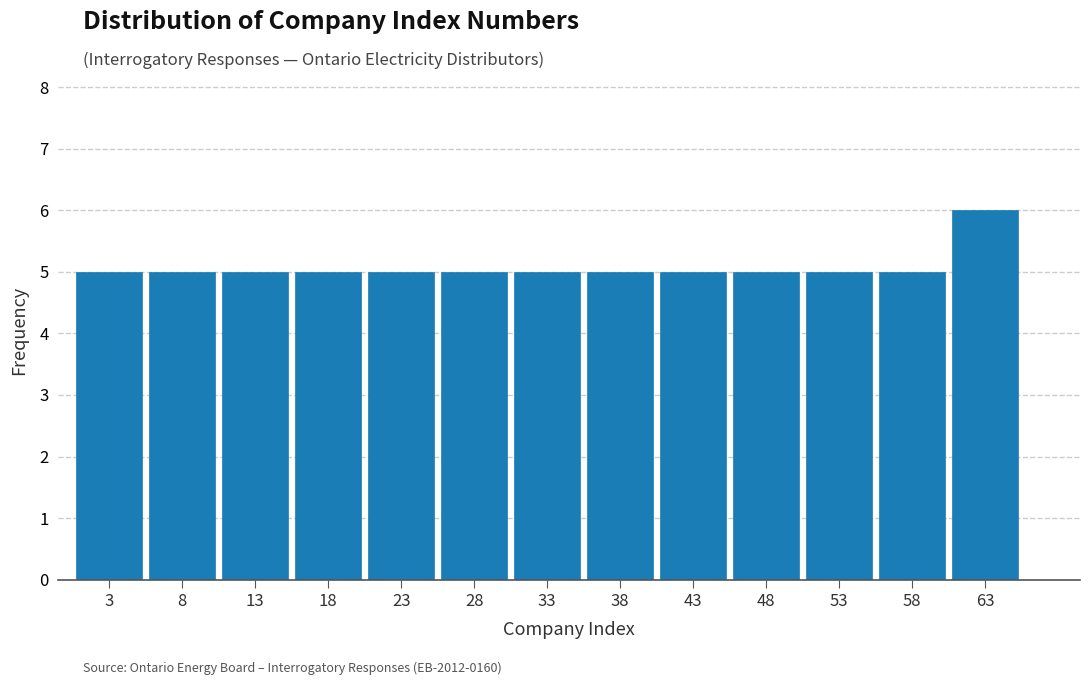

Reading left to right, list every bar in this chart as the range it spans on the x-axis followed by its height. The values are not printed on the chart, so give them approximately, as read against the axis.

1 to 6: 5
6 to 11: 5
11 to 16: 5
16 to 21: 5
21 to 26: 5
26 to 31: 5
31 to 36: 5
36 to 41: 5
41 to 46: 5
46 to 51: 5
51 to 56: 5
56 to 61: 5
61 to 66: 6